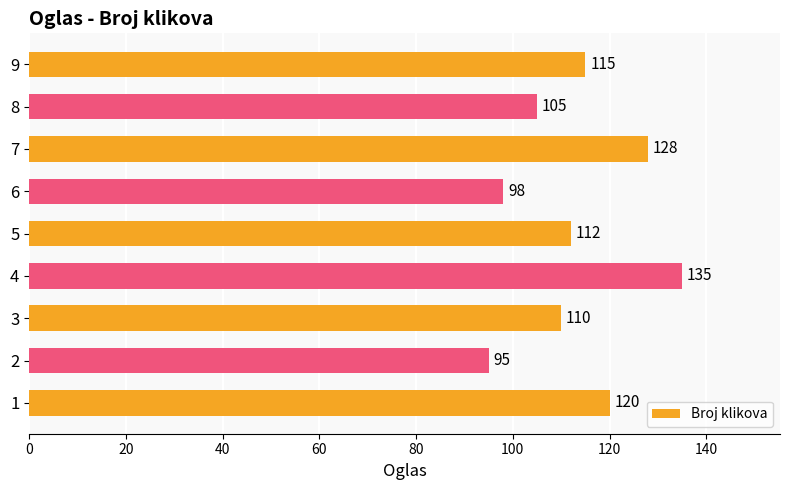

What is the minimum value shown in the chart?

95